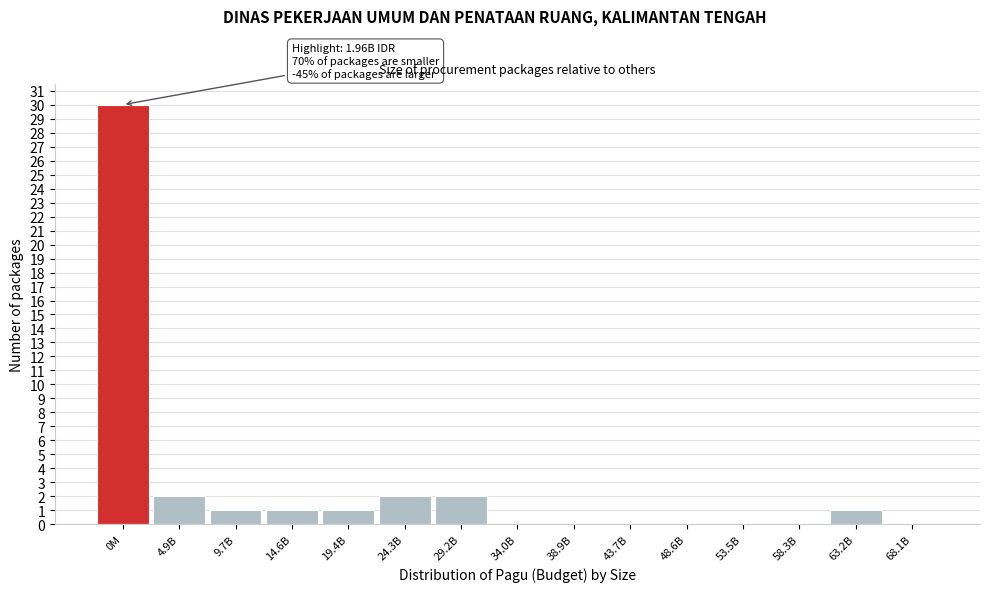

Reading left to right, transcribe all the data shown in this chart.

0M=30	4.9B=2	9.7B=1	14.6B=1	19.4B=1	24.3B=2	29.2B=2	34.0B=0	38.9B=0	43.7B=0	48.6B=0	53.5B=0	58.3B=0	63.2B=1	68.1B=0